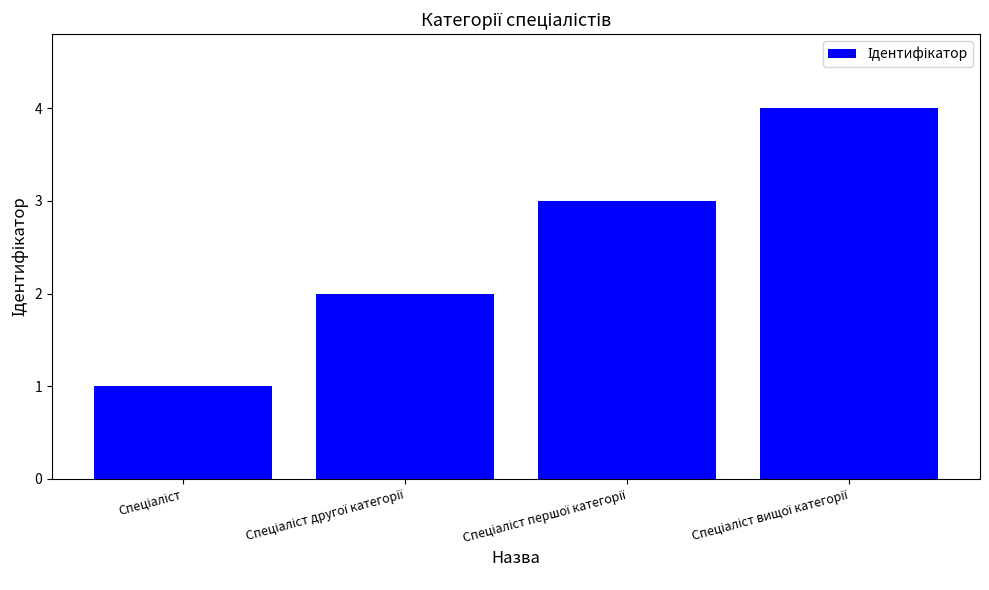

Count the number of categories in the chart.

4